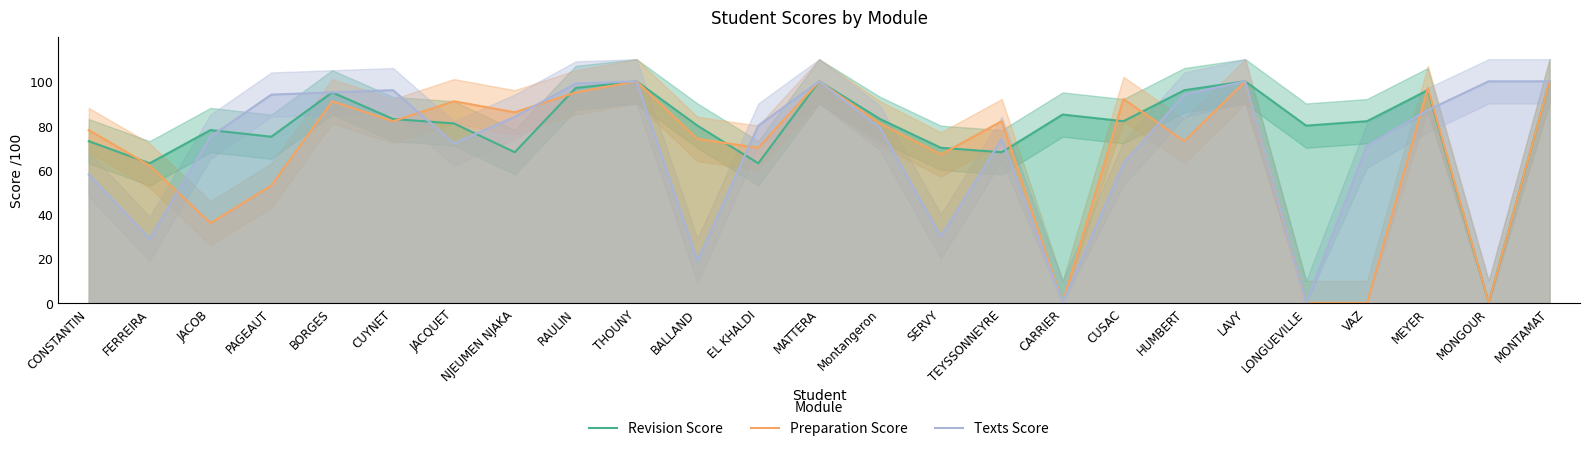

What is the sum of the Revision Score values at NJEUMEN NJAKA and HUMBERT?

164